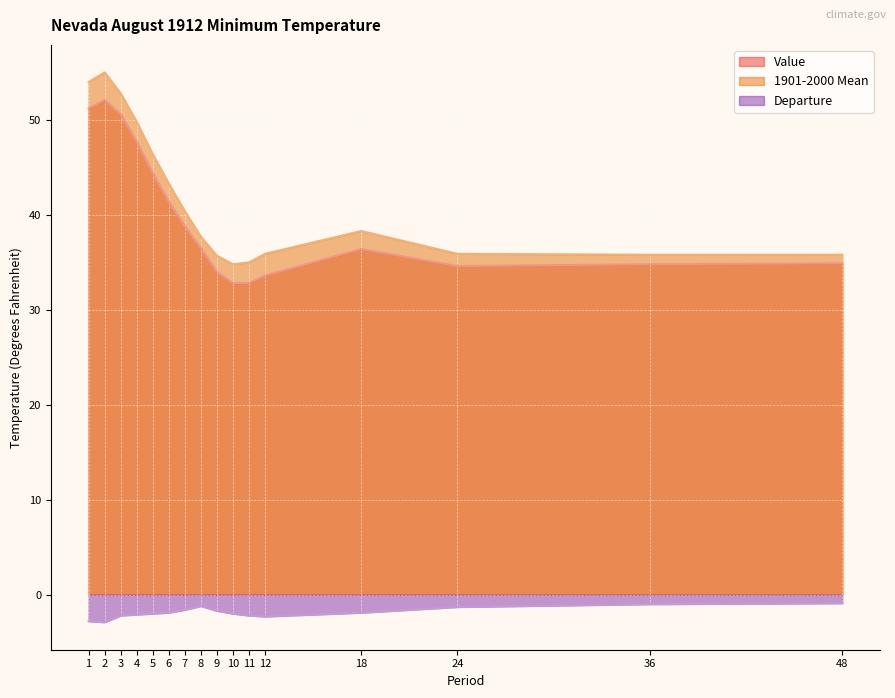

Which series changed the most between 8 and 10?

Value